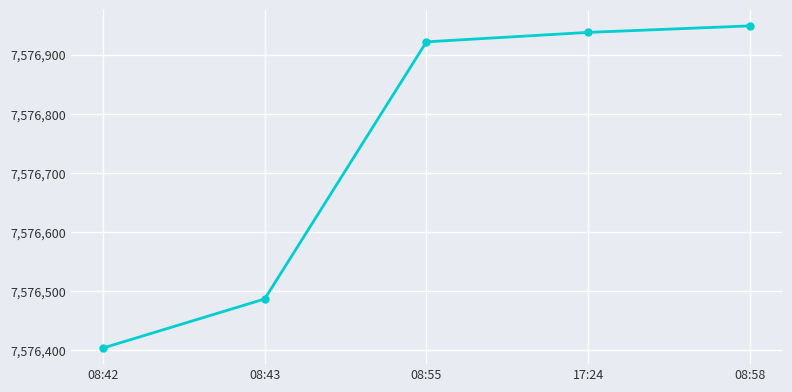

What is the sum of all values?

37883700